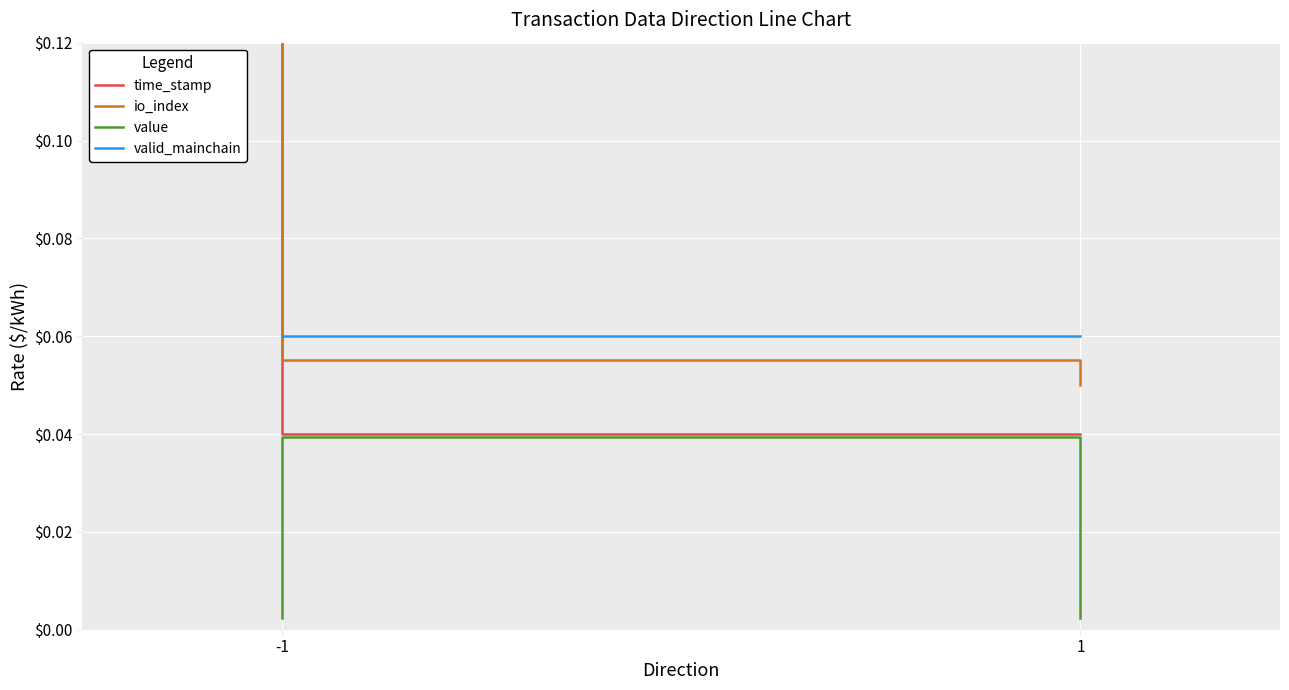

What are all the series names shown in the legend?

time_stamp, io_index, value, valid_mainchain